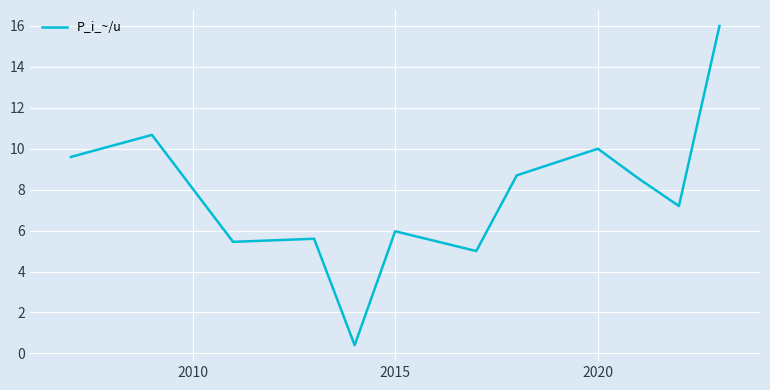

What is the greatest value displayed?

16.0